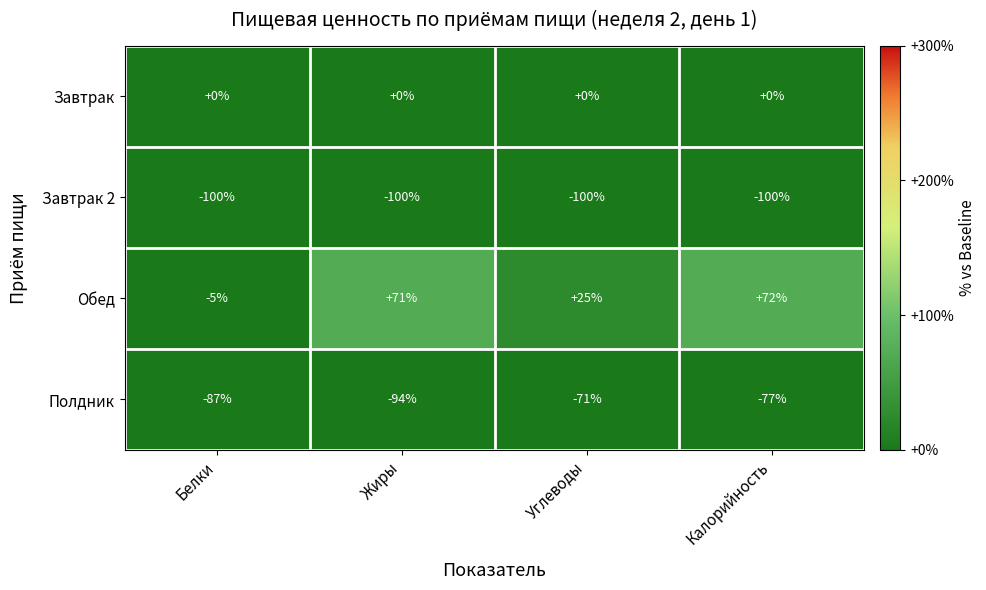

List the labels in order of Полдник value, smallest first.

Жиры, Белки, Калорийность, Углеводы